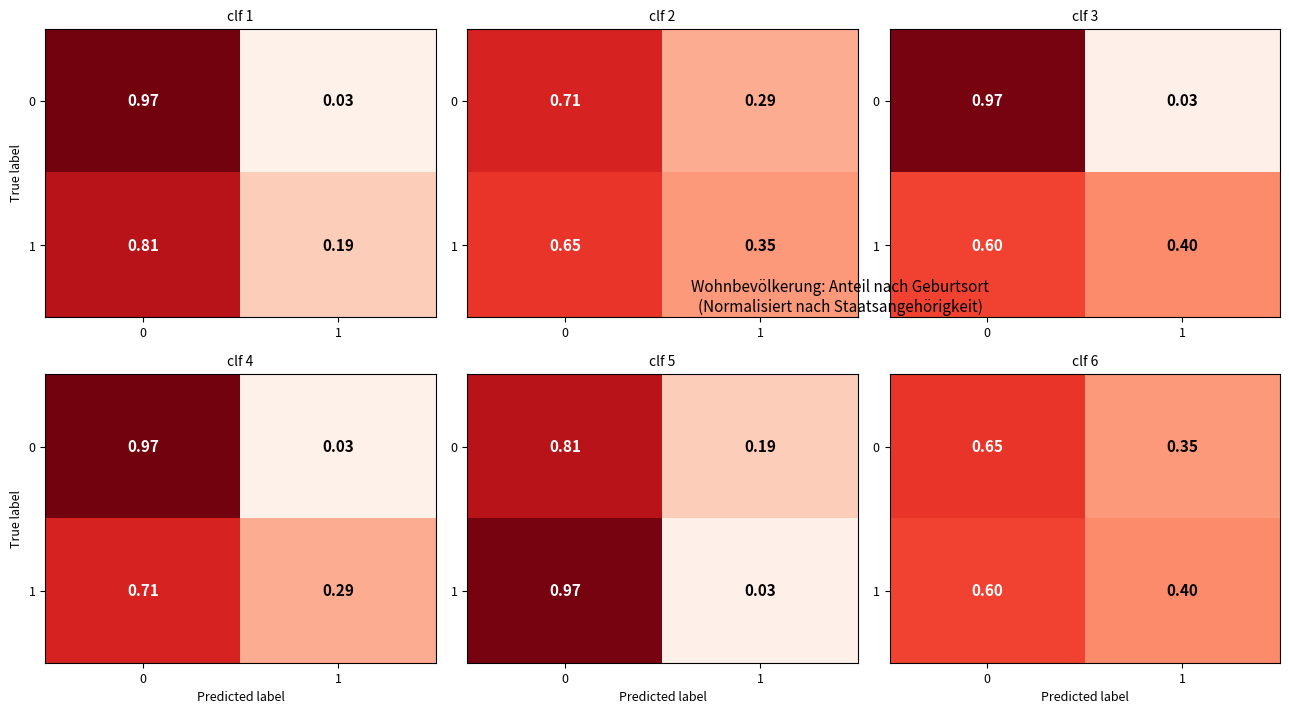

True or false: 1 has a value of 0.3 at 1.

False